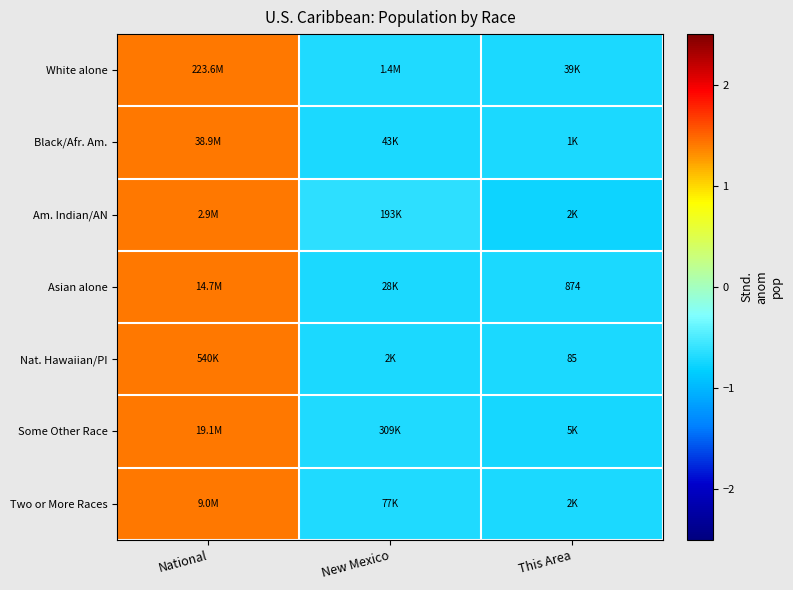

The value of White alone at New Mexico is -0.3. True or false?

False